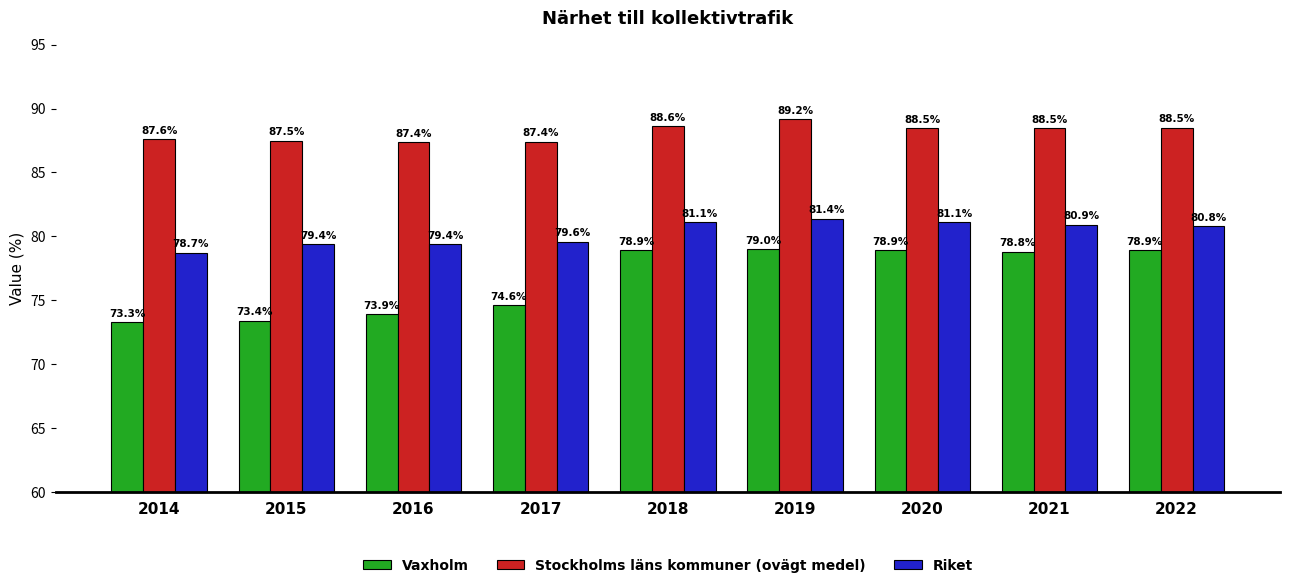

How many Stockholms läns kommuner (ovägt medel) values are between 87 and 88?

4